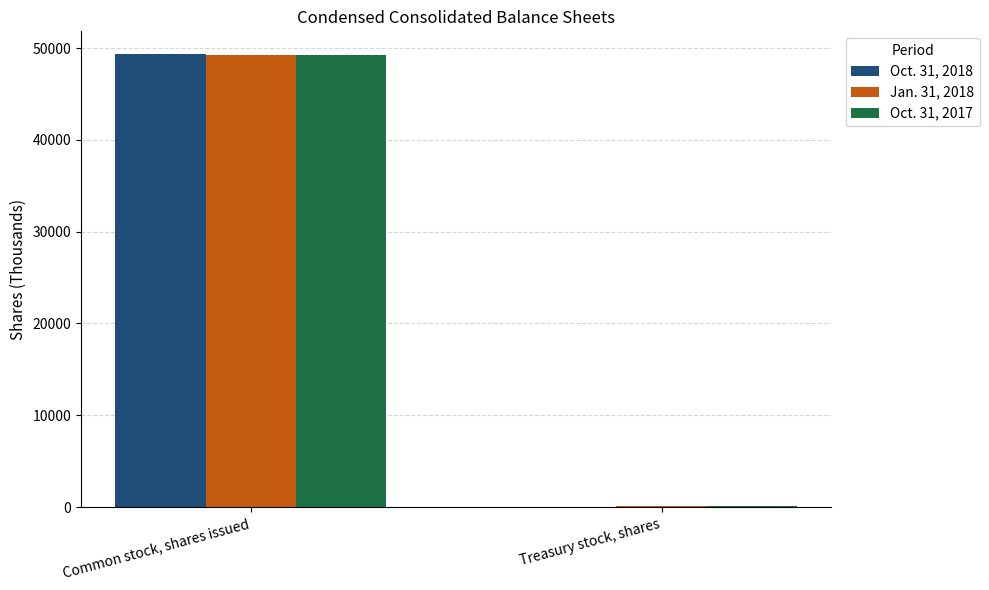

Which series changed the most between Common stock, shares issued and Treasury stock, shares?

Oct. 31, 2018